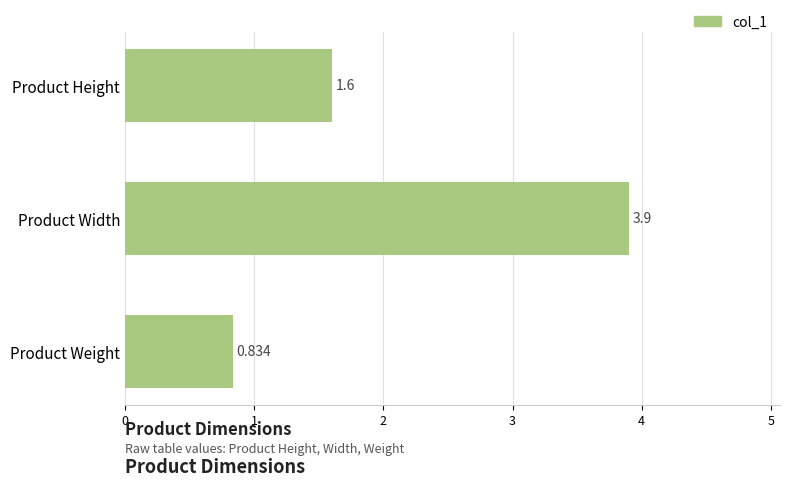

What is the label of the 2nd bar from the bottom?

Product Width